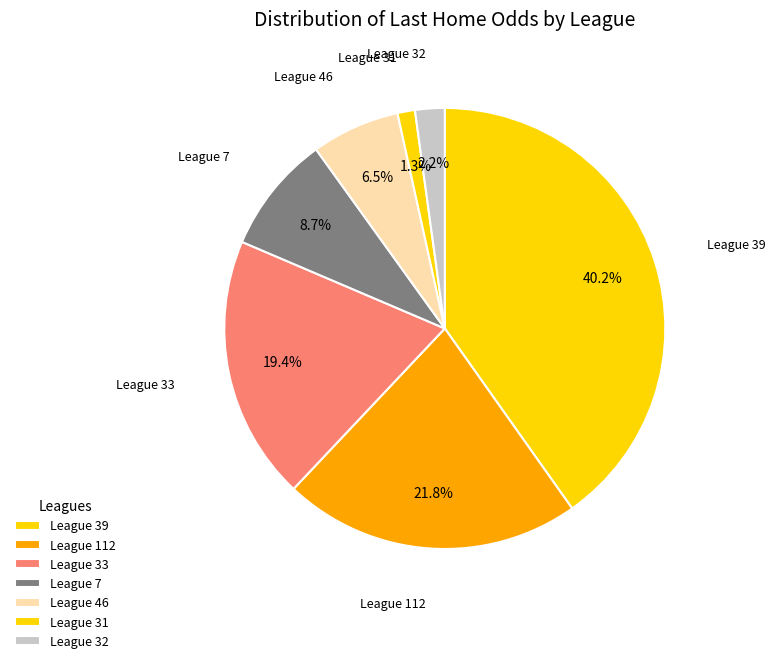

Count the number of slices in the pie.

7